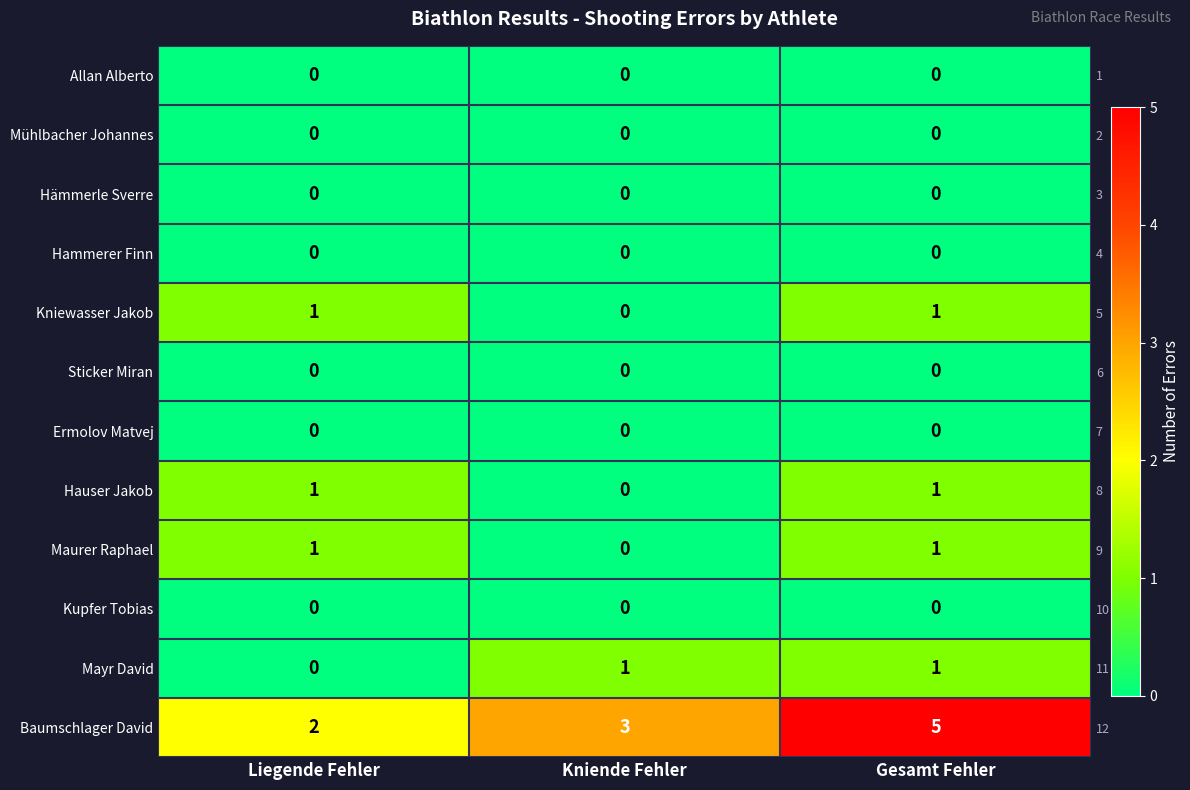

Which series changed the most between Kniende Fehler and Gesamt Fehler?

Baumschlager David